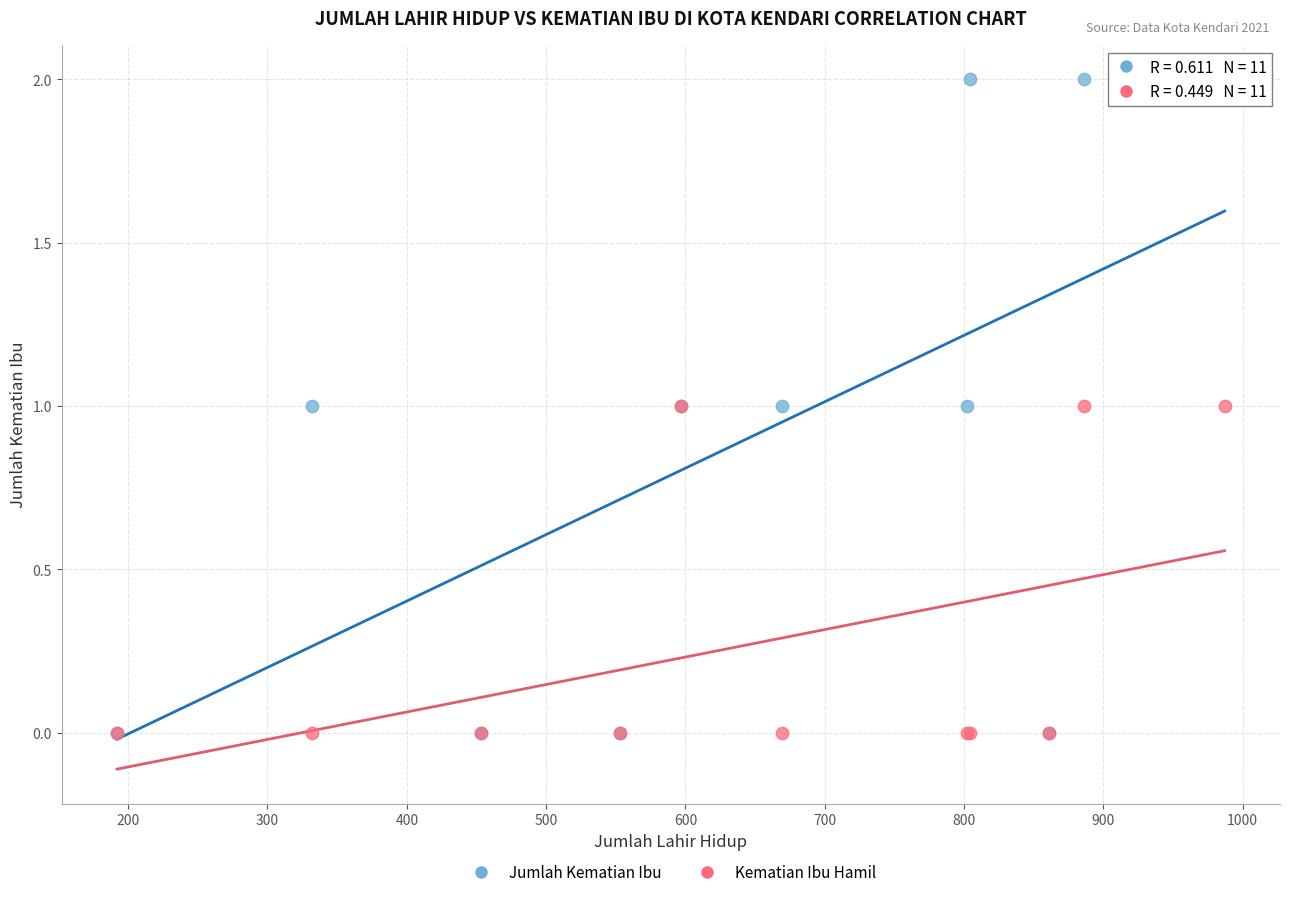

Which series has the widest spread of Y values?

Jumlah Kematian Ibu